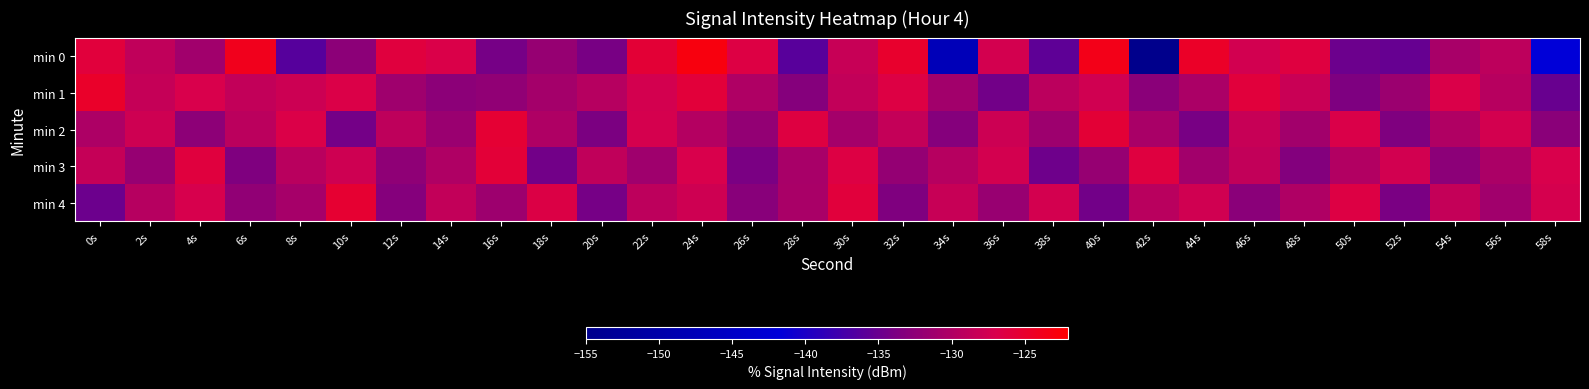

What is the difference between the highest and lowest values at 22s?

5.7